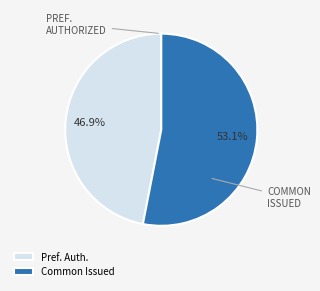

Which category has the smallest portion of the pie?

Pref. Auth.